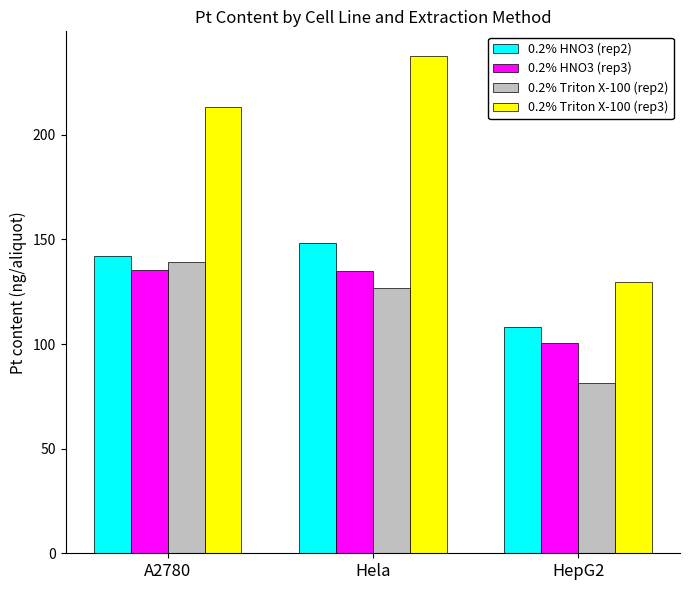

What is the sum of the 0.2% HNO3 (rep2) values at Hela and HepG2?

256.5